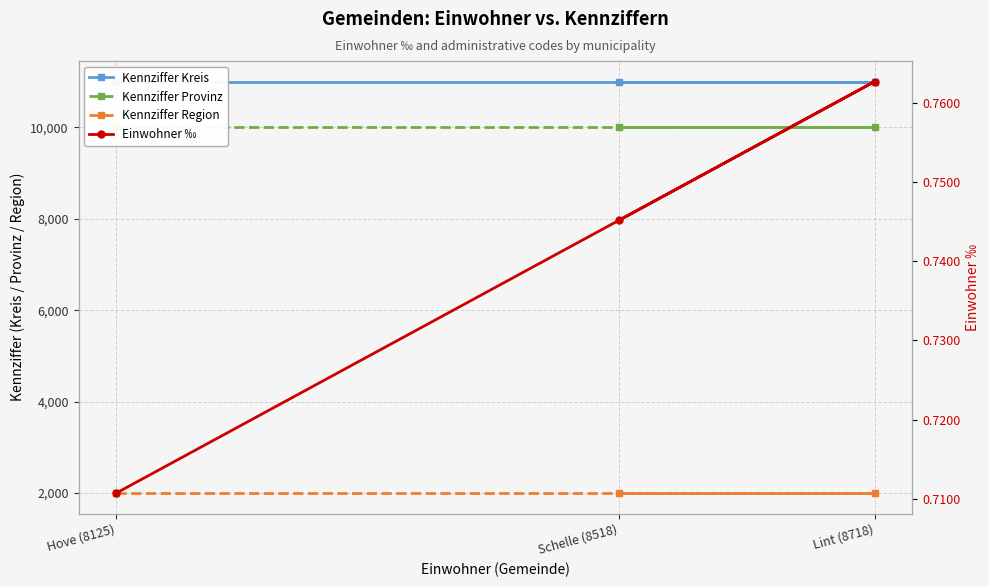

How many lines are shown in the chart?

4